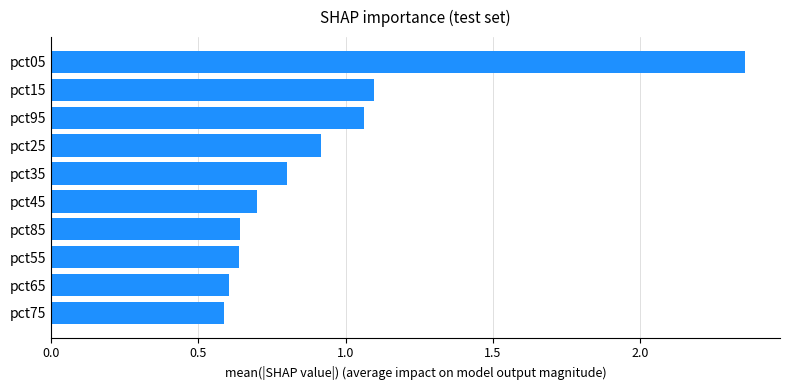

What is the average value?

0.9